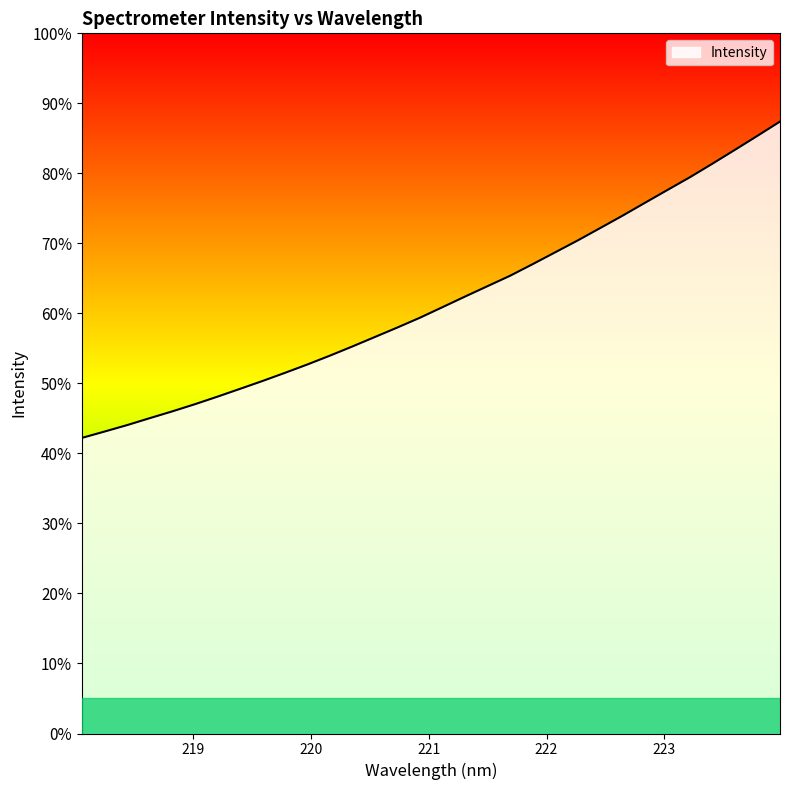

True or false: there are more than 1 points higher than both neighbors.

False